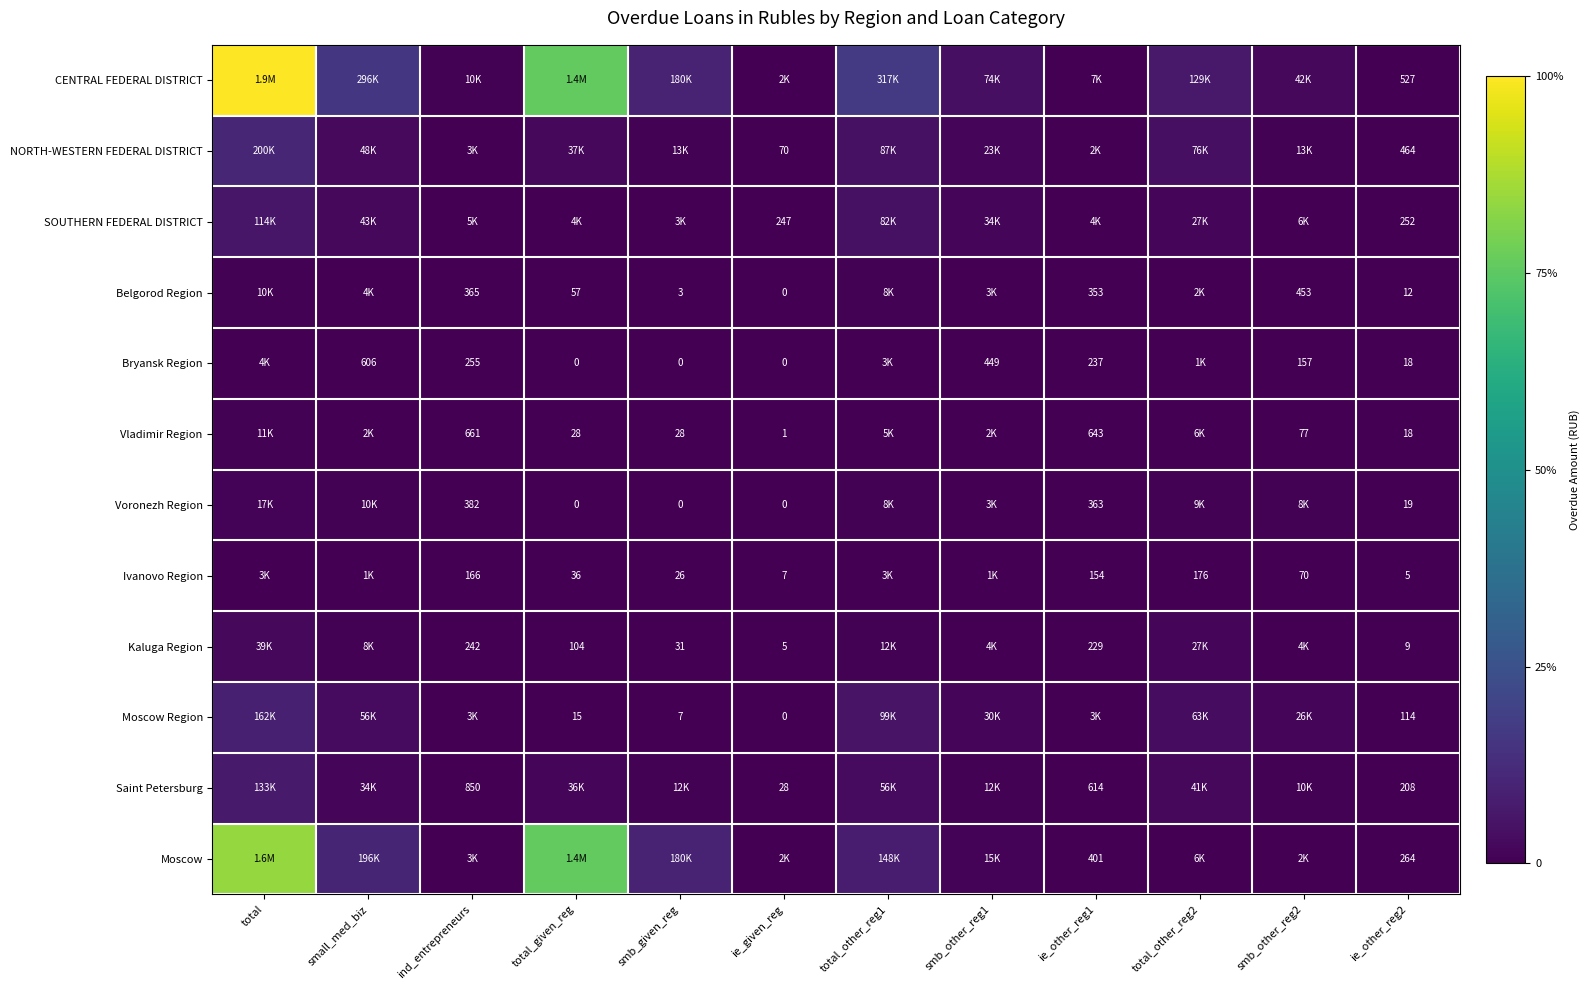

The value of Ivanovo Region at ind_entrepreneurs is 290. True or false?

False